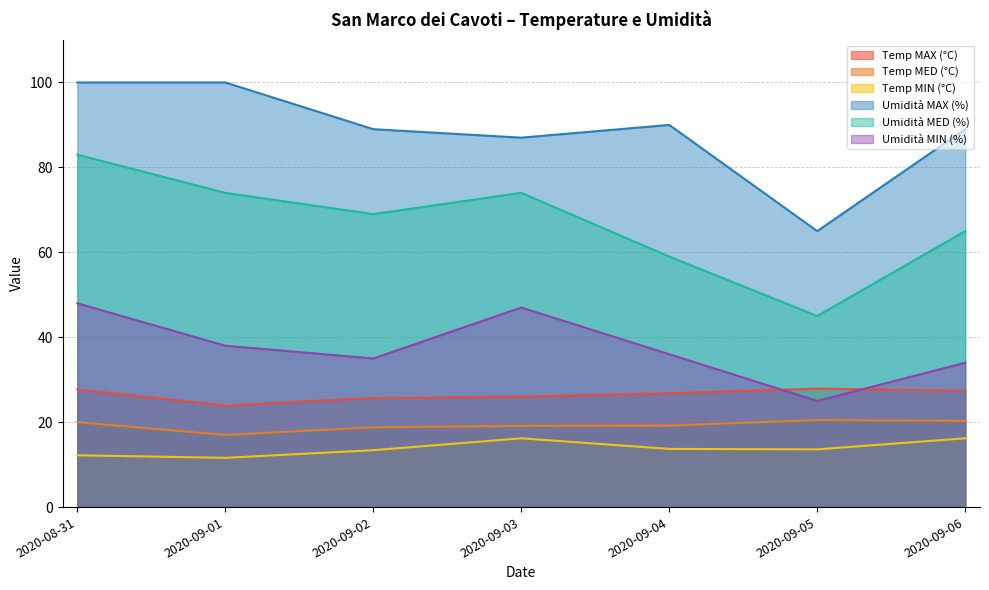

Which label corresponds to the smallest value in the chart?

2020-09-01